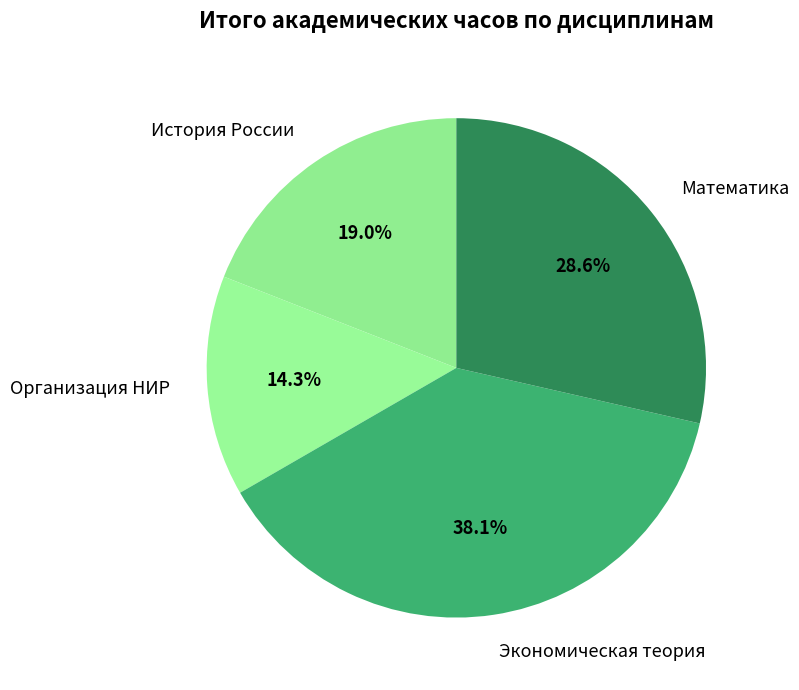

What is the total percentage of Организация НИР and История России?

33.3%